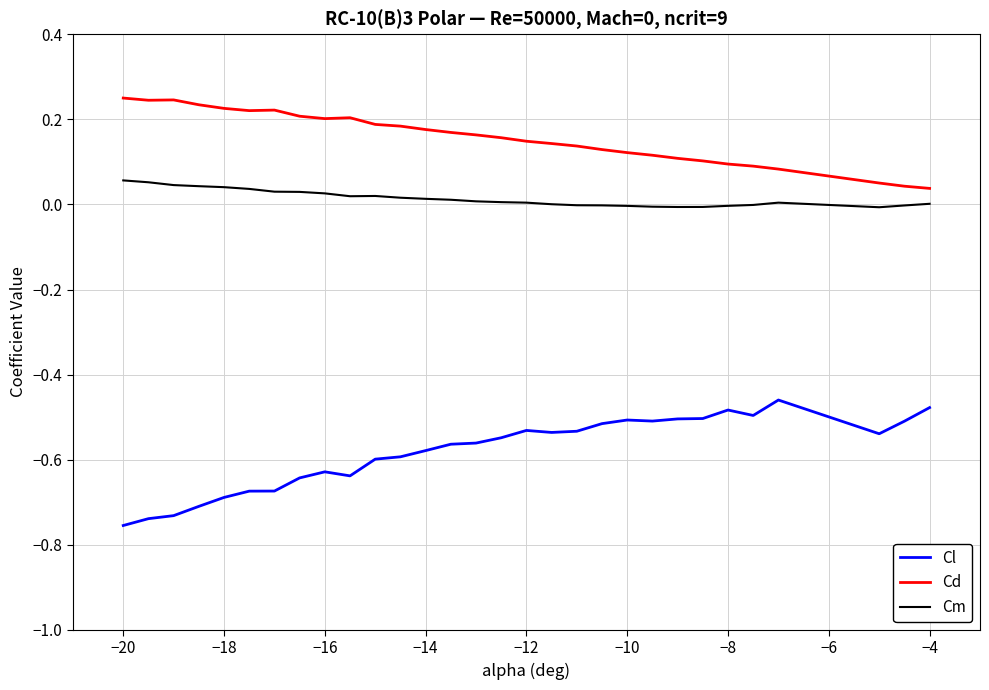

True or false: Cl and Cm cross at least once.

False